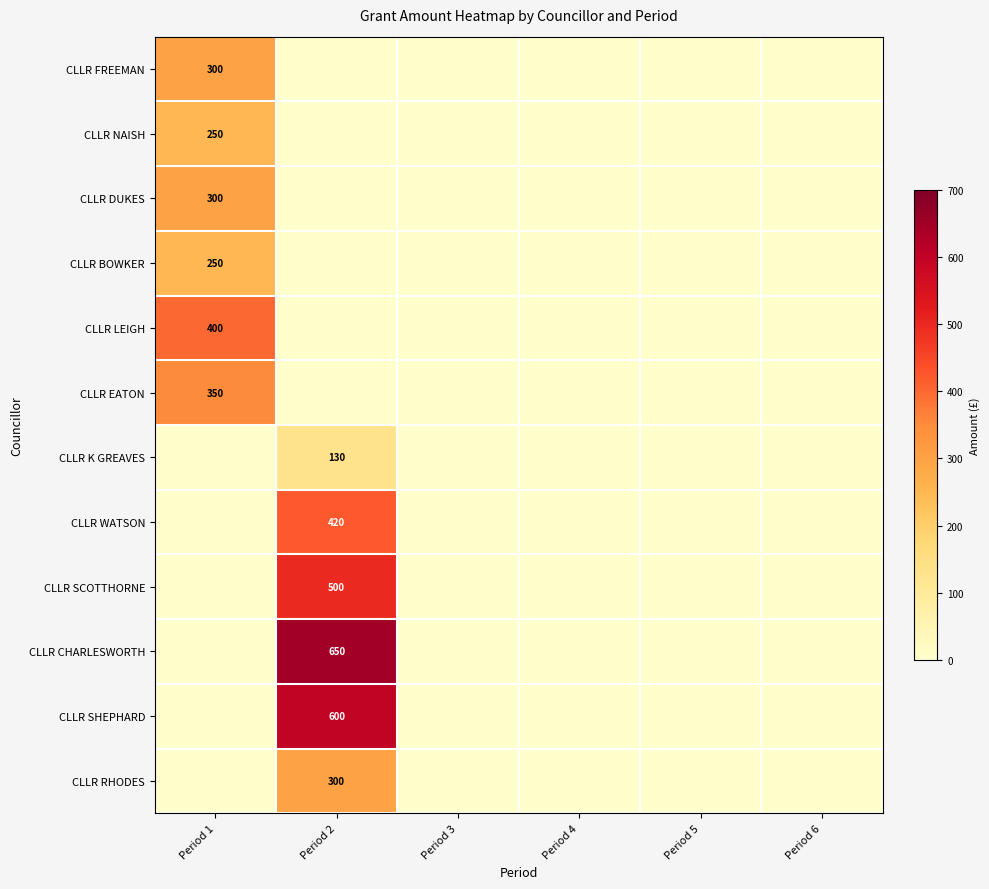

At how many categories does at least one series exceed 398?

2